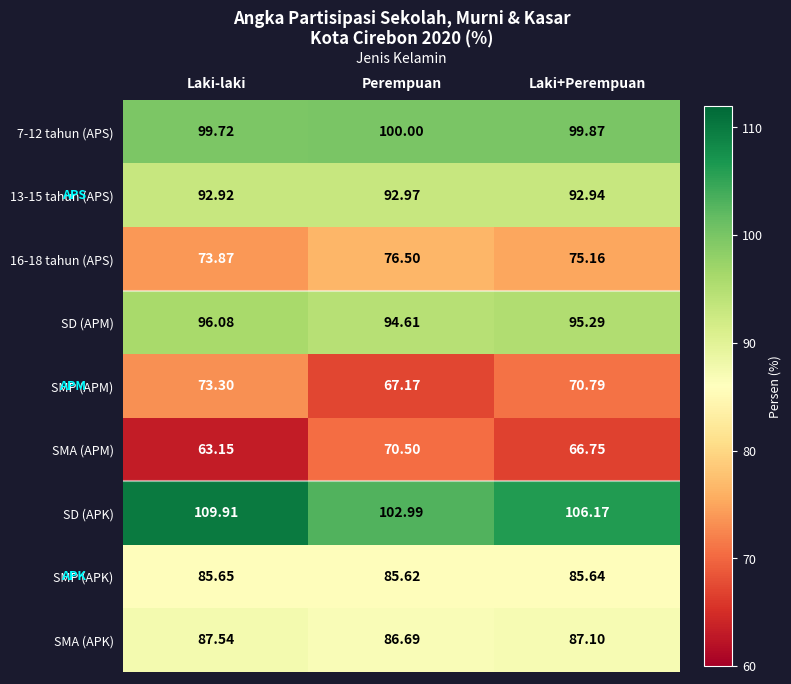

Which category has the lowest value in the SMA (APK) series?

Perempuan